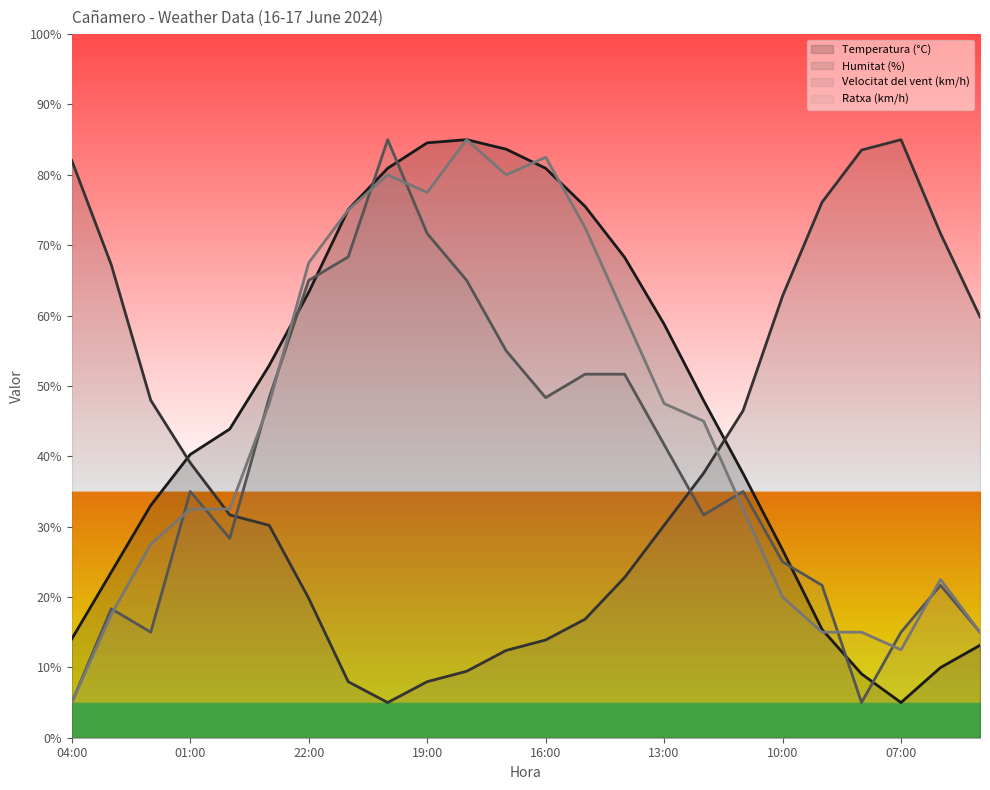

Rank the categories by Temperatura (°C) value from lowest to highest.

07:00, 08:00, 06:00, 05:00, 04:00, 09:00, 03:00, 10:00, 02:00, 11:00, 01:00, 00:00, 12:00, 23:00, 13:00, 22:00, 14:00, 21:00, 15:00, 20:00, 16:00, 17:00, 19:00, 18:00